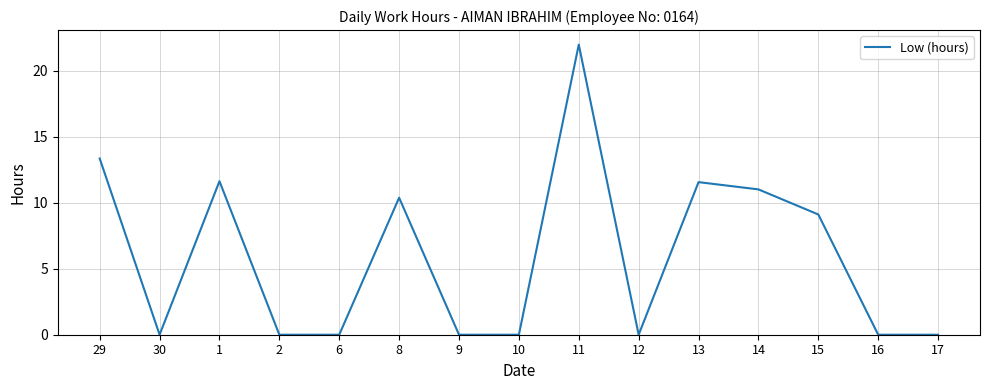

Which label corresponds to the largest value in the chart?

11